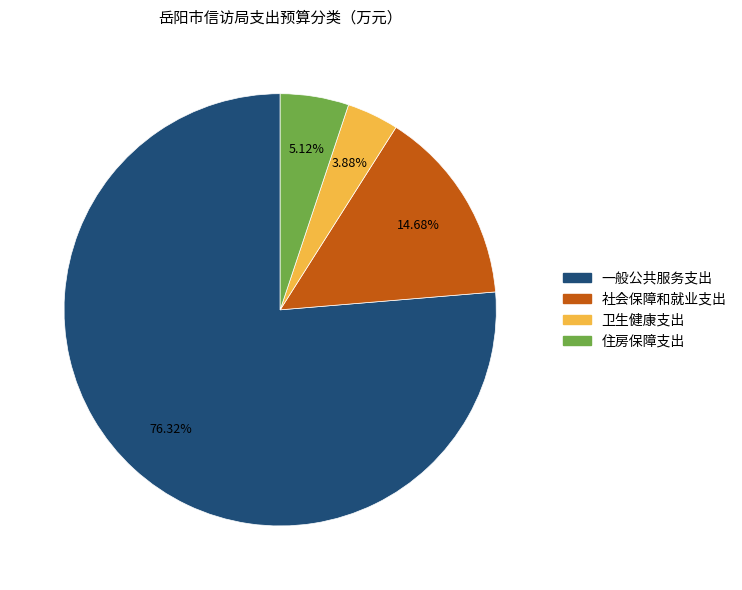

Which has a higher value, 社会保障和就业支出 or 一般公共服务支出?

一般公共服务支出